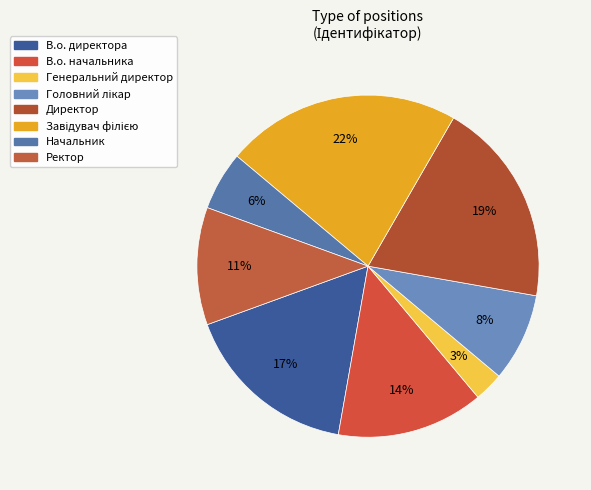

The Головний лікар slice represents 1% of the pie. True or false?

False